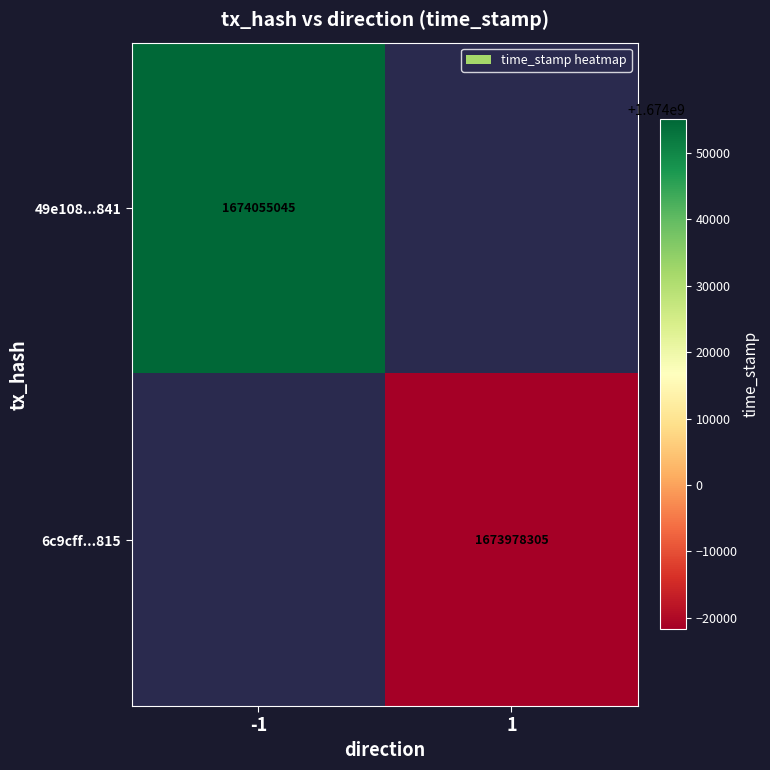

What is the maximum value shown in the chart?

1674055045.0